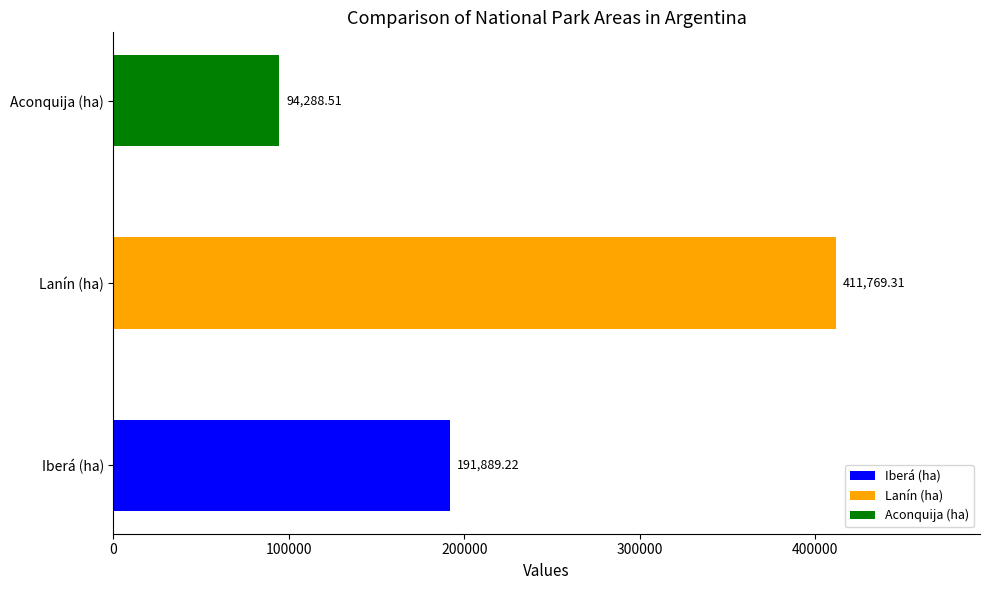

What is the ratio of the value at Aconquija (ha) to the value at Lanín (ha)?

0.2